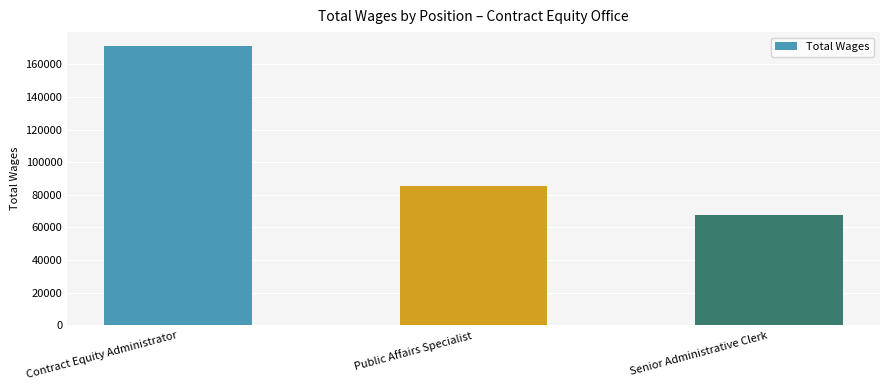

What is the value of the 3rd bar from the left?

67432